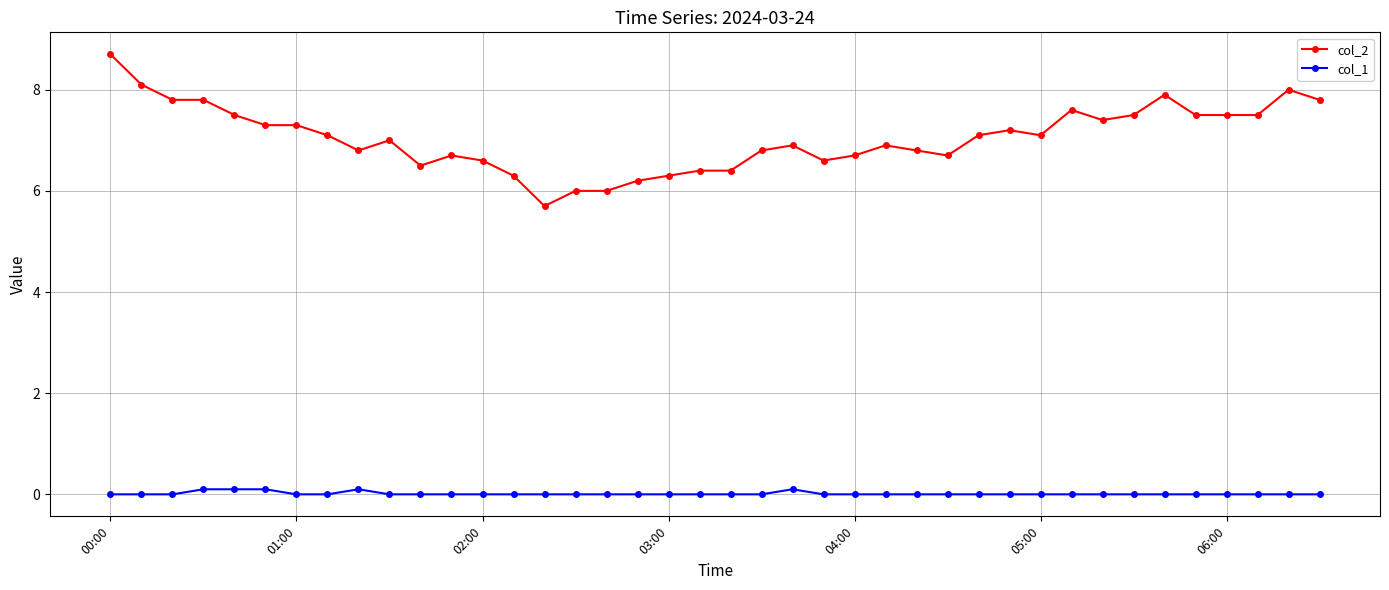

True or false: col_2 has more than 1 points higher than both neighbors.

True